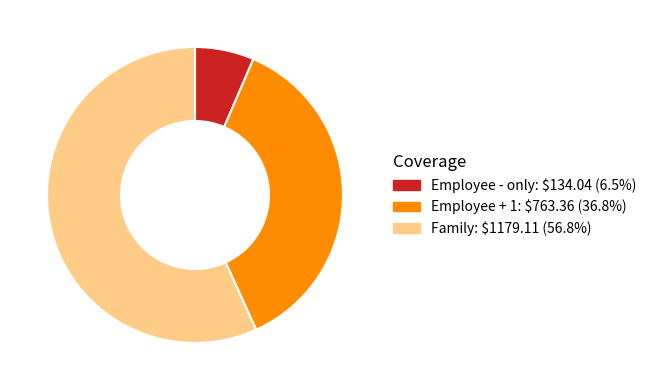

Does Family account for over 50% of the chart?

Yes